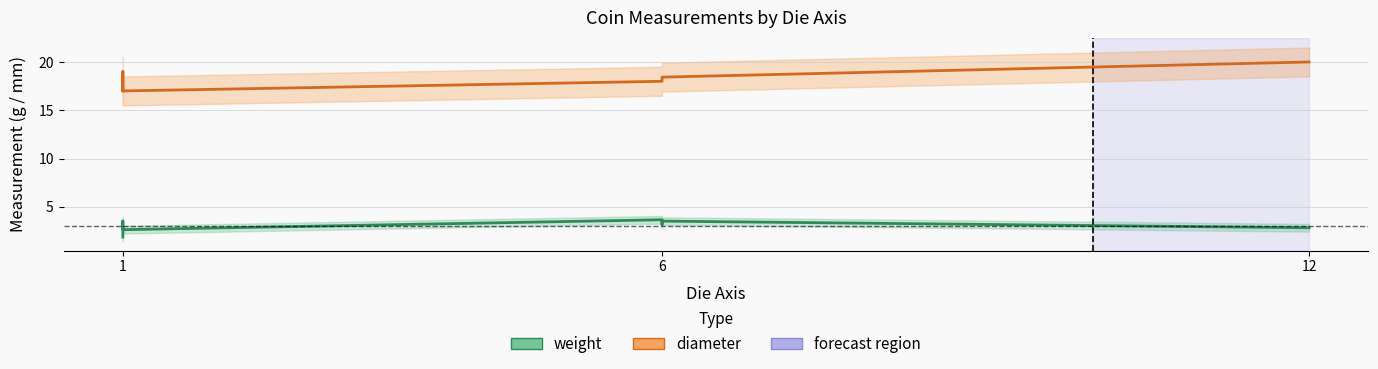

What are all the series names shown in the legend?

weight, diameter